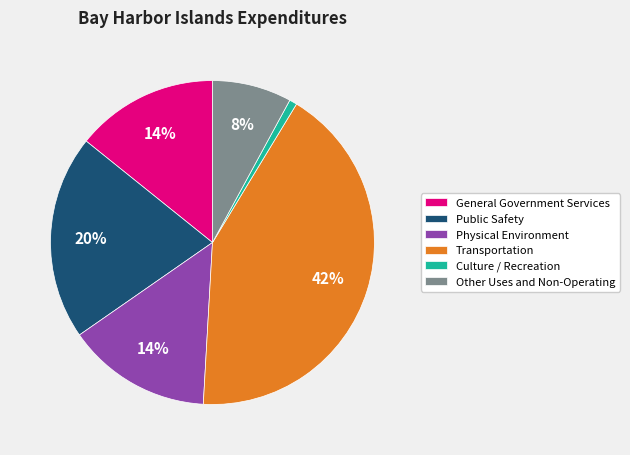

To the nearest percent, what is the difference between the Public Safety and Physical Environment slice percentages?

6%